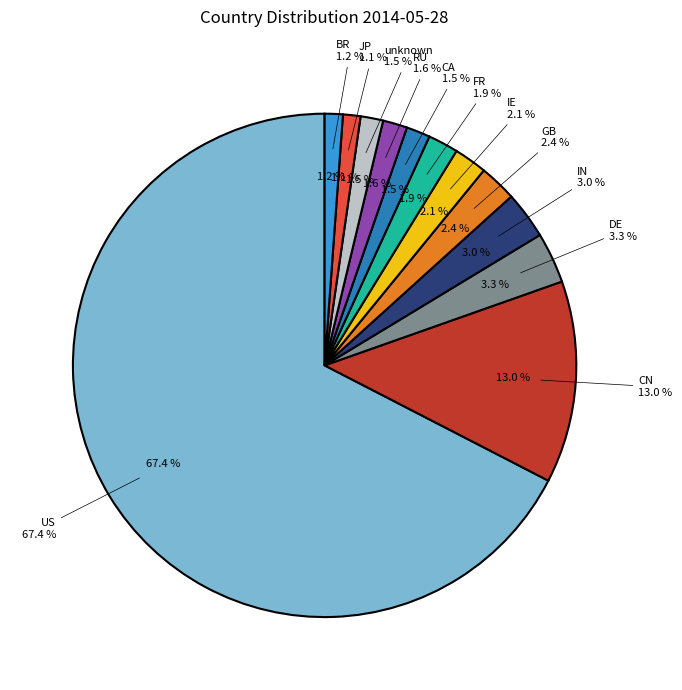

Is it true that DE is 3% of the pie?

True